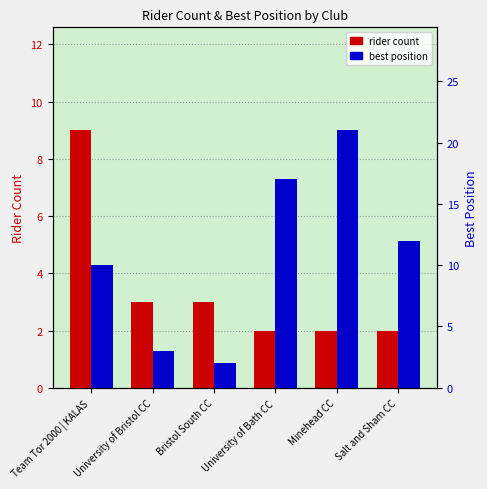

What is the label of the 6th bar from the right?

Team Tor 2000 | KALAS